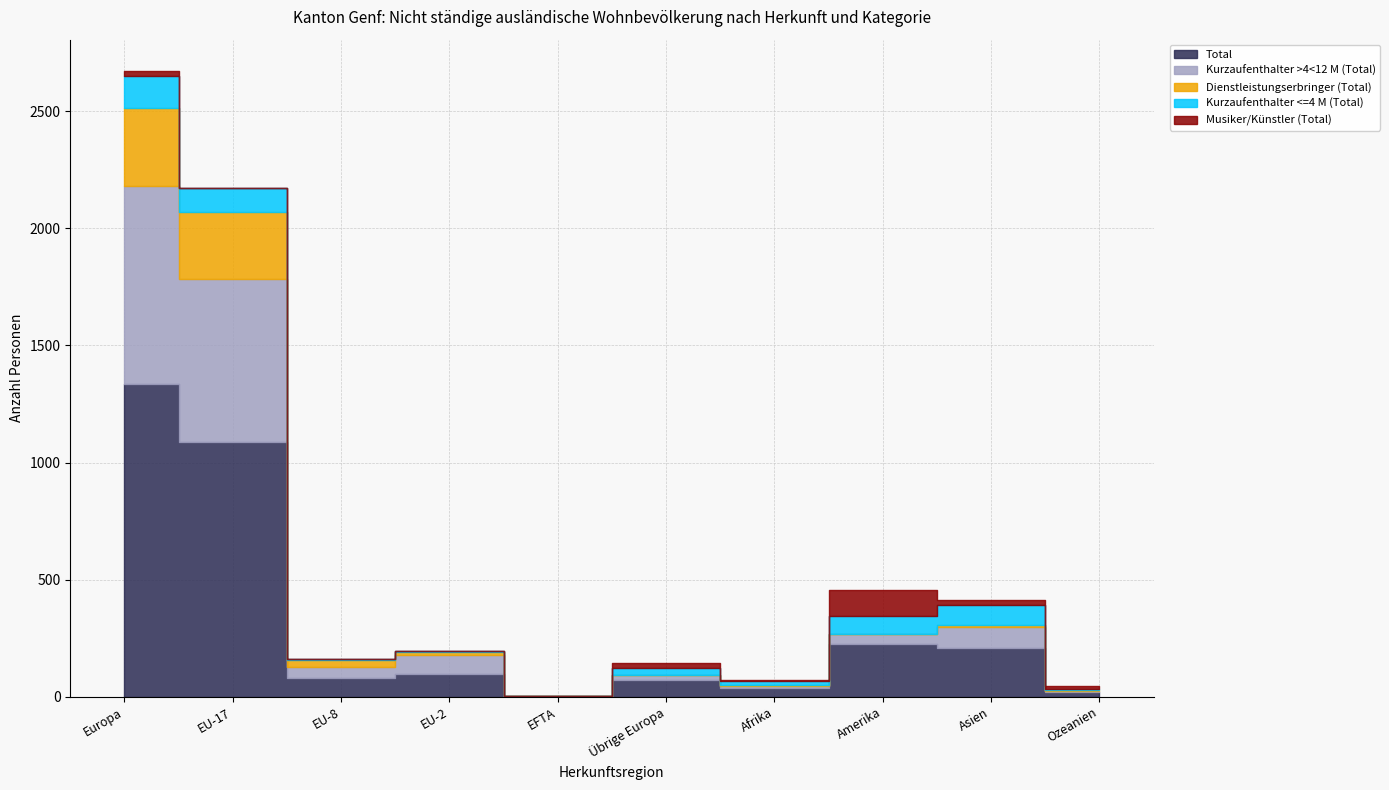

What value does the Kurzaufenthalter >4<12 M (Total) series have at EU-17?

695